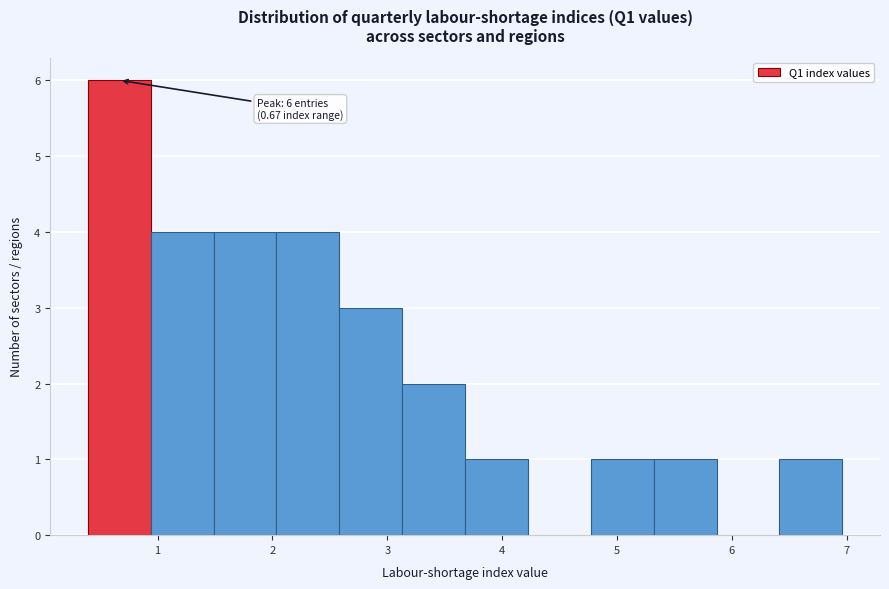

Which range on the x-axis has the tallest bar?

0.4 to 0.9